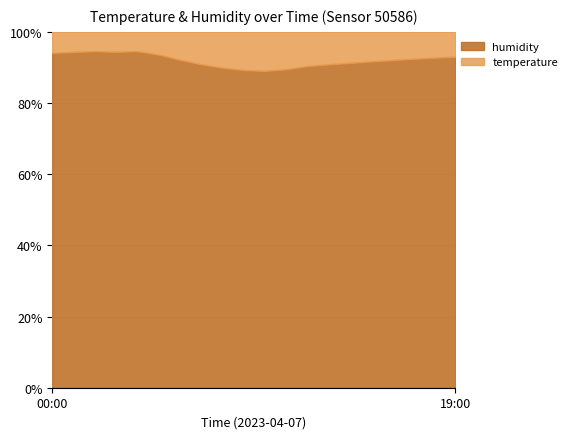

Rank the series at 00:31 from highest to lowest value.

humidity, temperature